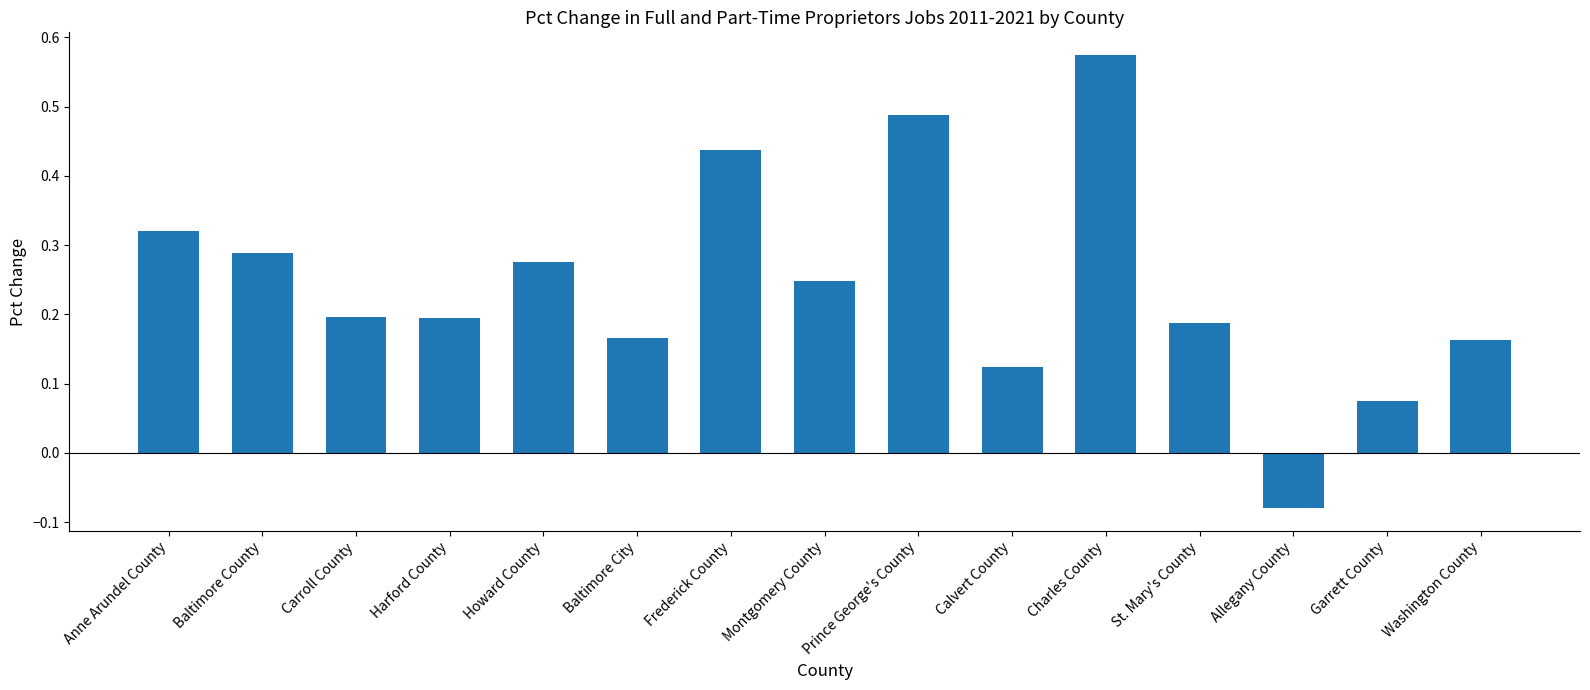

What position from the left is Prince George's County?

9